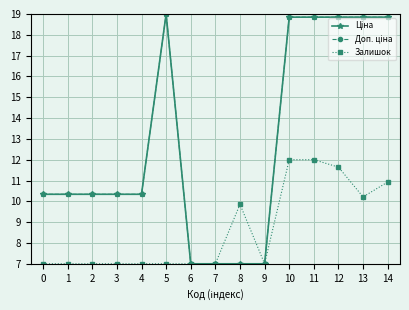

Is this an area chart (filled region under the line)?

No